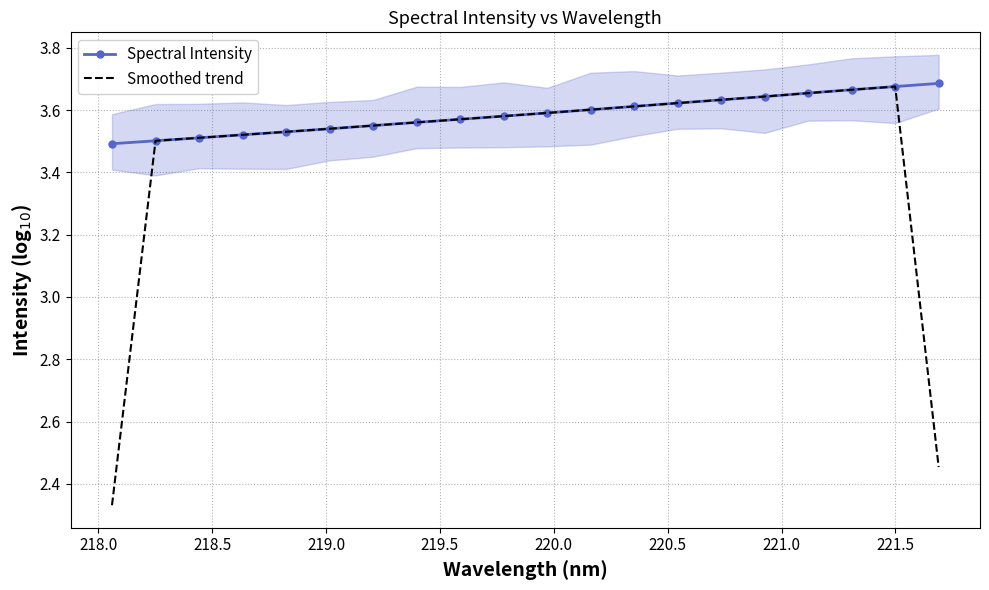

True or false: Spectral Intensity has more than 2 interior local peaks.

False